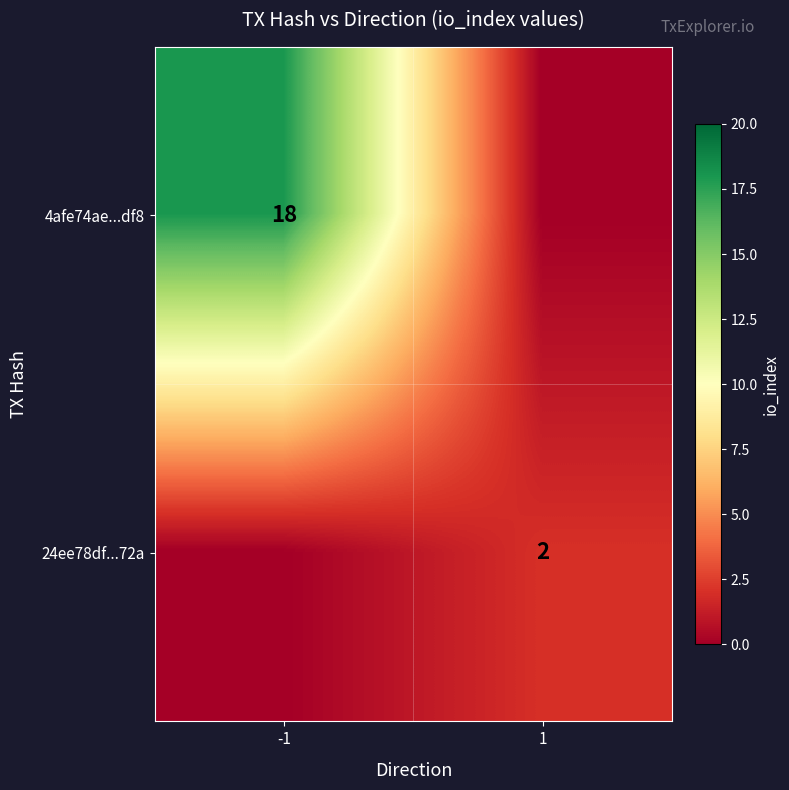

Is the value of 24ee78df...72a at 1 greater than the value of 4afe74ae...df8 at -1?

No